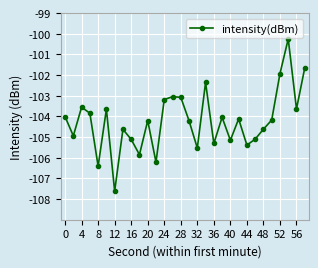

What is the minimum value shown in the chart?

-107.6